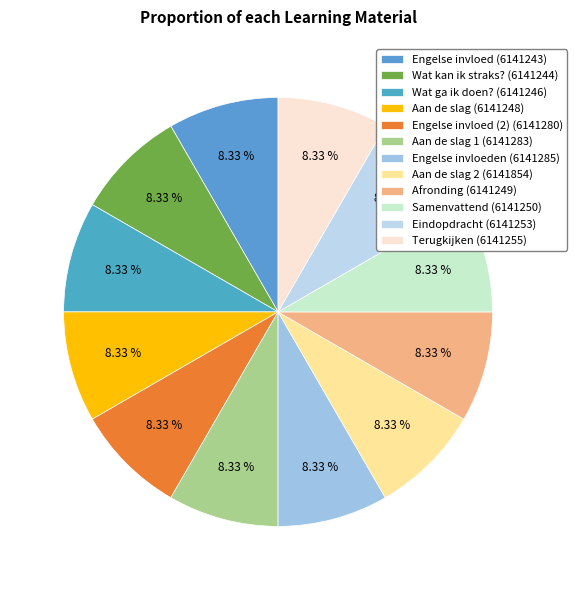

To the nearest percent, what is the average slice percentage?

8%